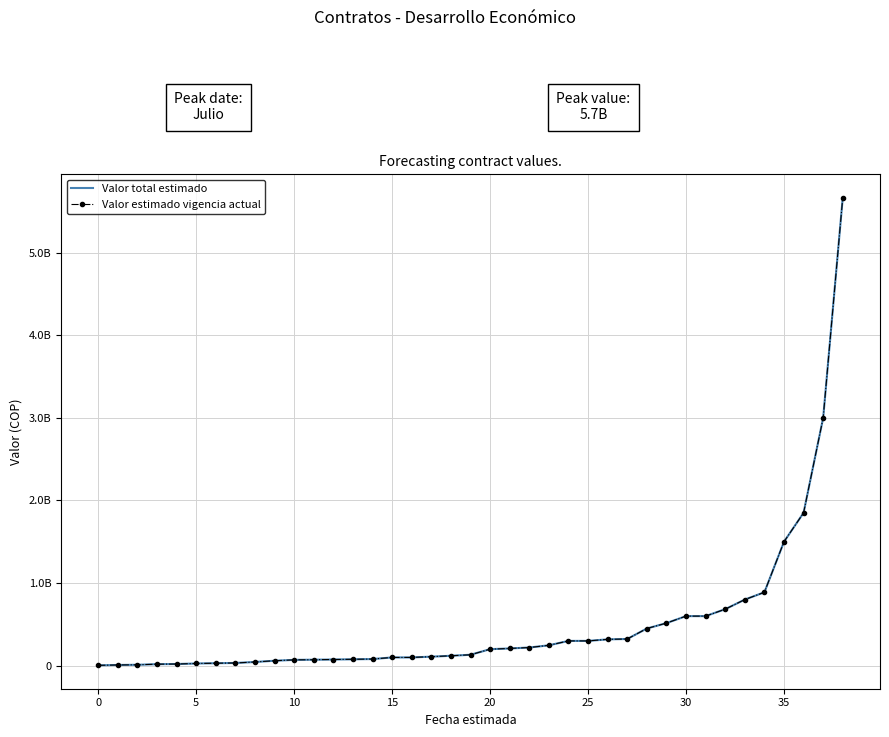

True or false: Valor estimado vigencia actual and Valor total estimado intersect in this chart.

False